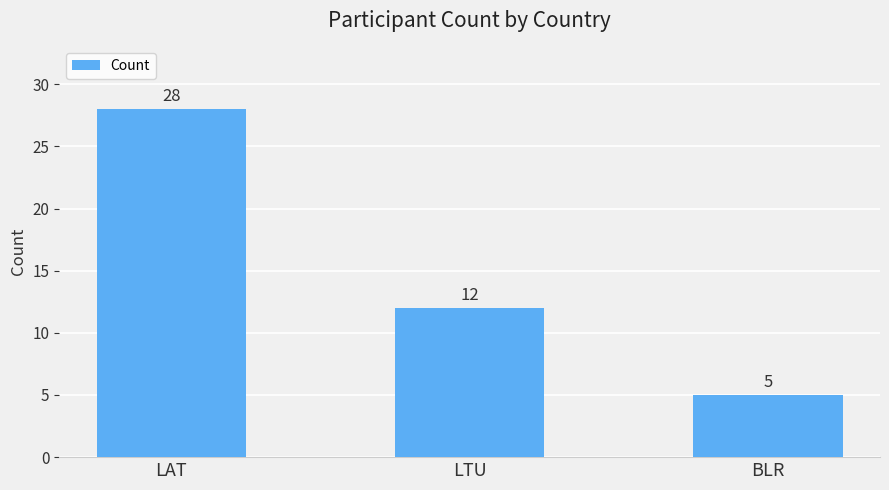

What is the label of the 3rd bar from the left?

BLR